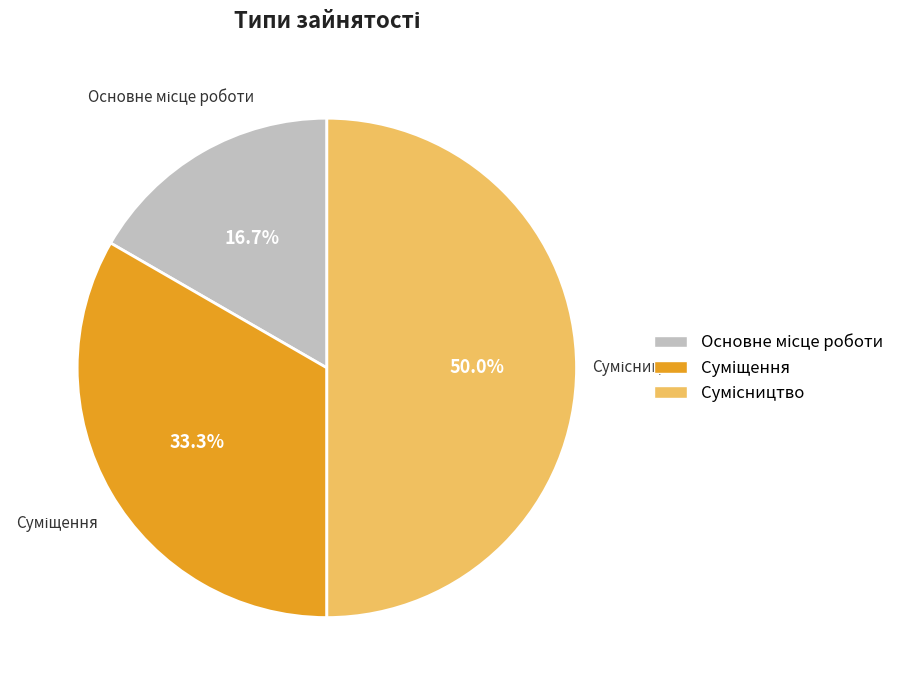

The Сумісництво slice represents 50% of the pie. True or false?

True